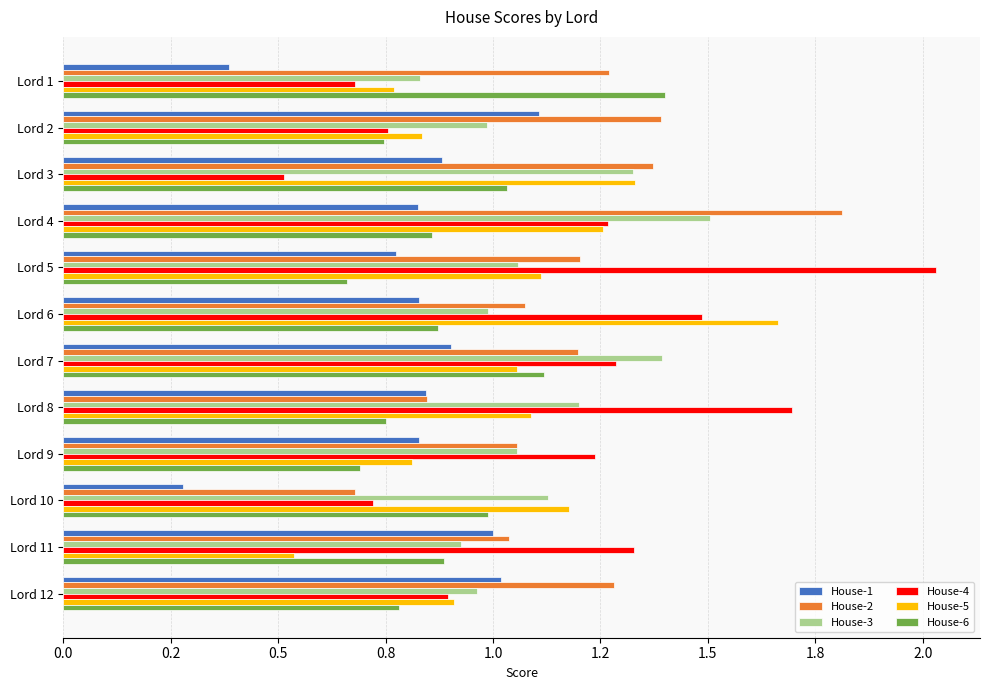

At how many categories does at least one series exceed 0?

12